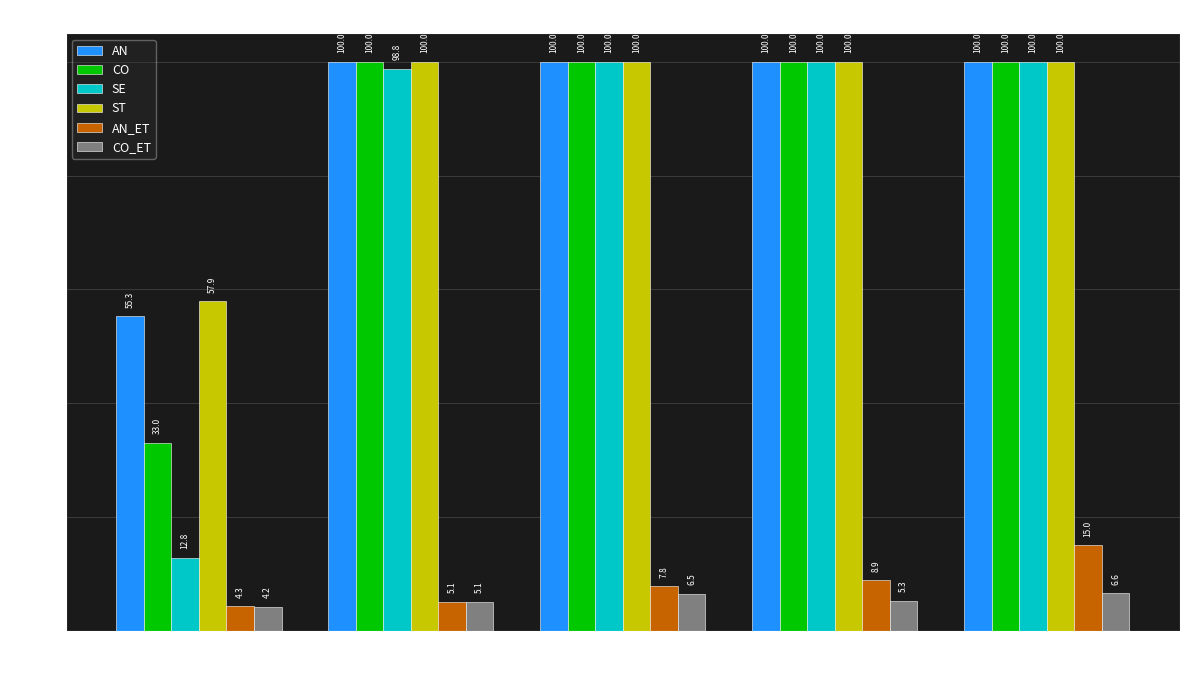

Is it true that CO equals 23.8 at step_20?

False